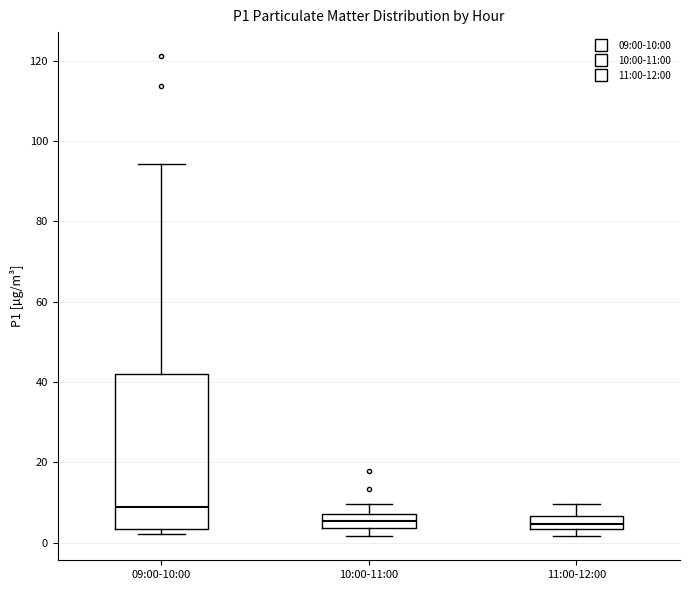

Reading left to right, transcribe this box plot: for each box, give where its median line is, the range the box spans, and where its two whiskers end, as read against the y-axis. The values are not printed on the chart, so give them approximately, as read against the axis.

09:00-10:00: median 8, box 4 to 42, whiskers 2 to 94
10:00-11:00: median 6, box 4 to 8, whiskers 2 to 10
11:00-12:00: median 4 (inside the box), box 4 to 6, whiskers 2 to 10